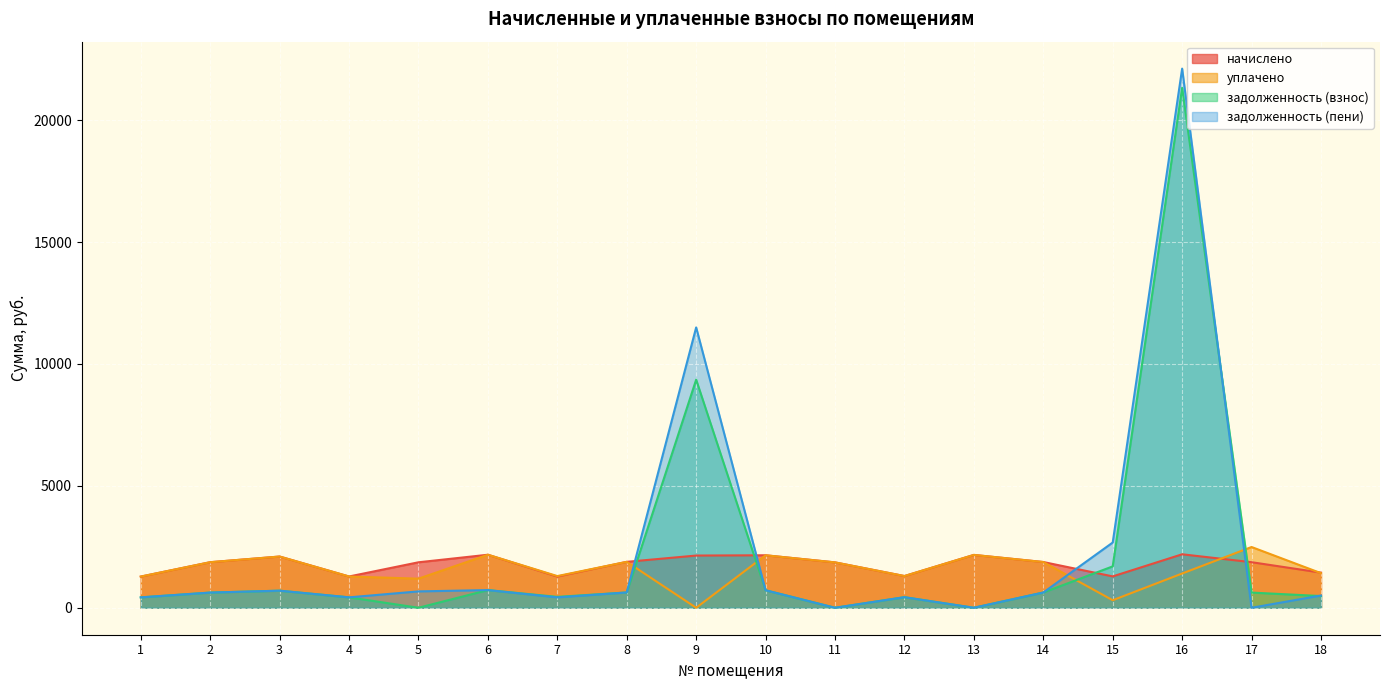

What value does the задолженность (пени) series have at 10?

717.7